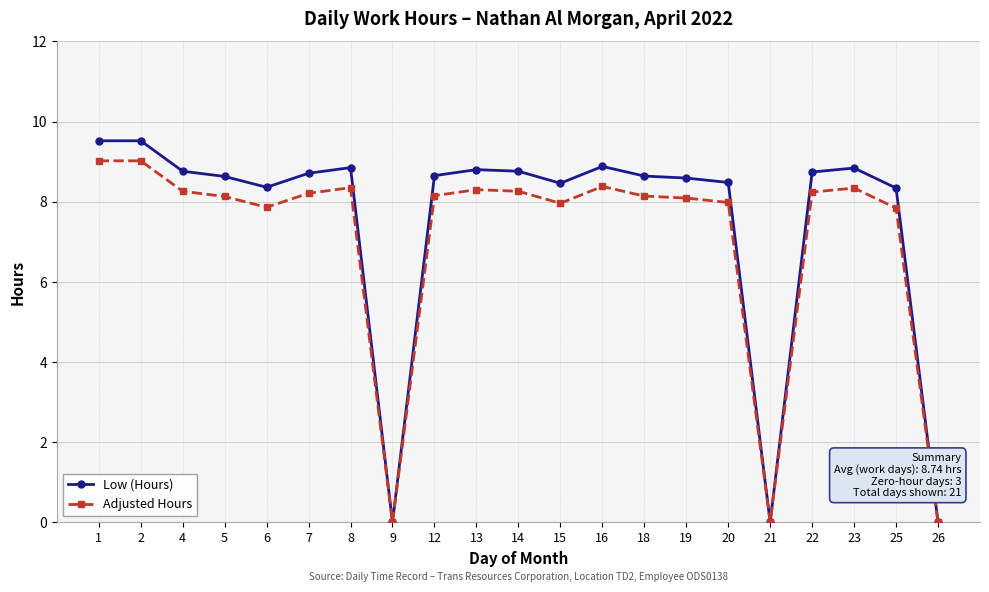

At which category does Low (Hours) reach its first local valley?

6